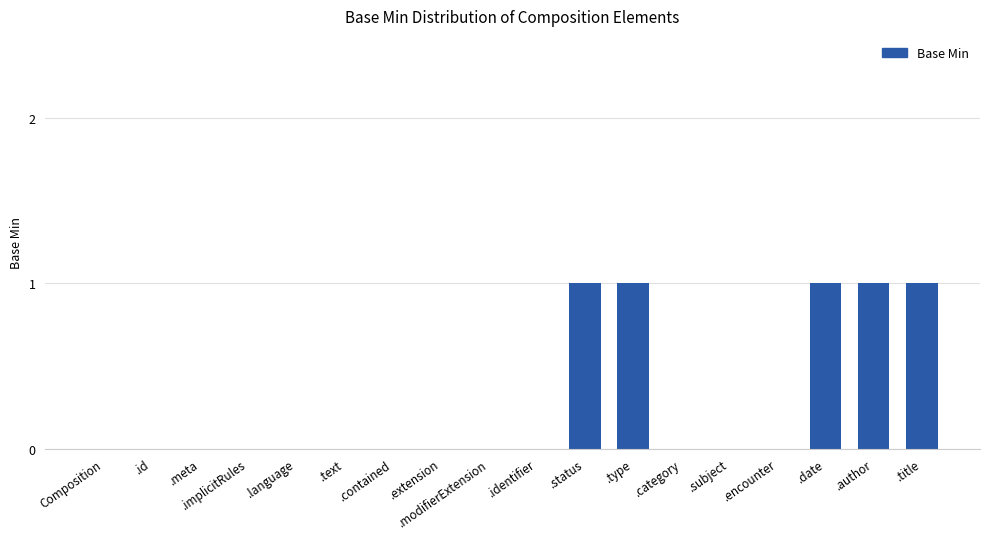

What is the change in value from .text to .title?

+1